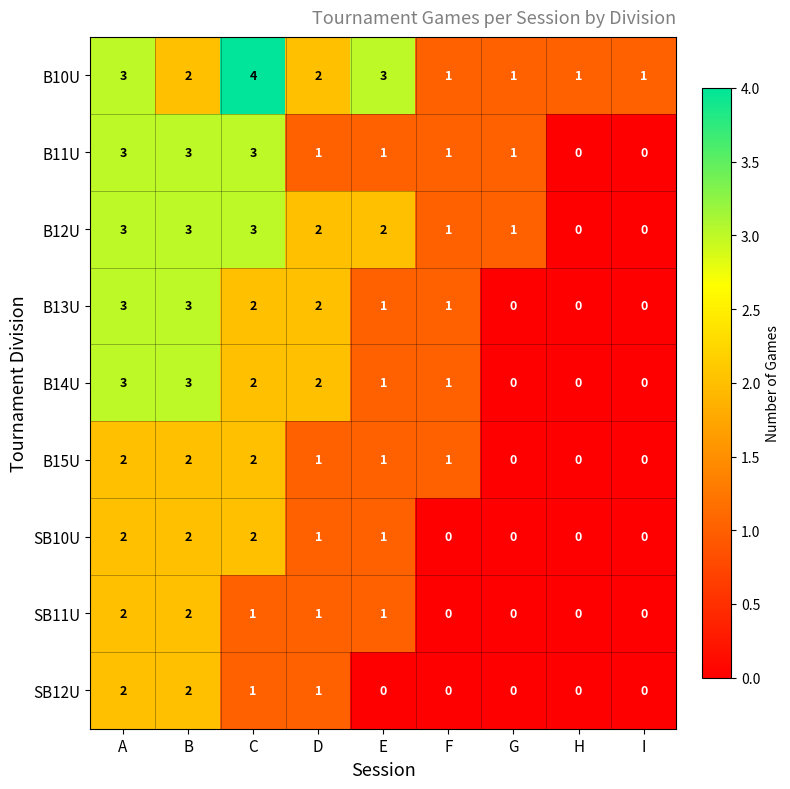

At how many categories does at least one series exceed 0?

9